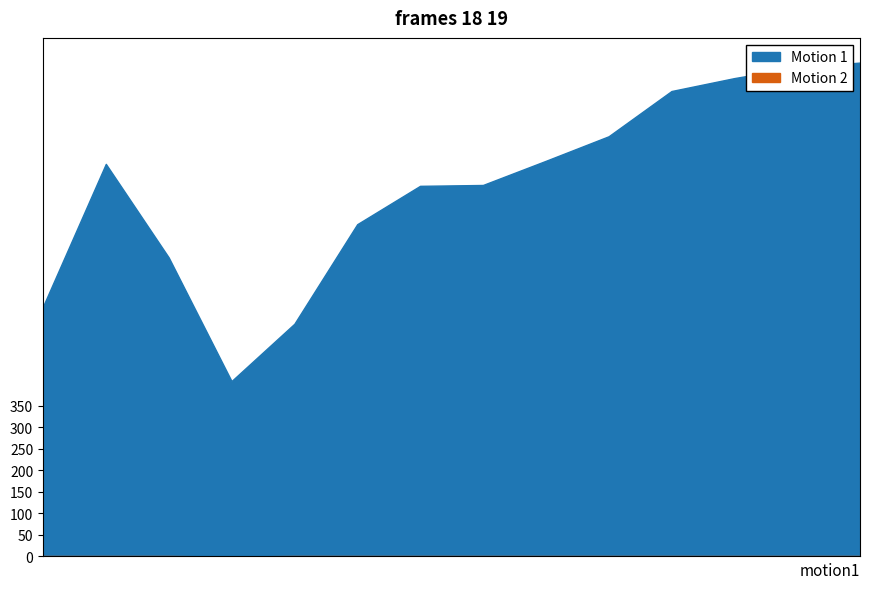

How many interior local valleys does the Motion 2 series have?

1